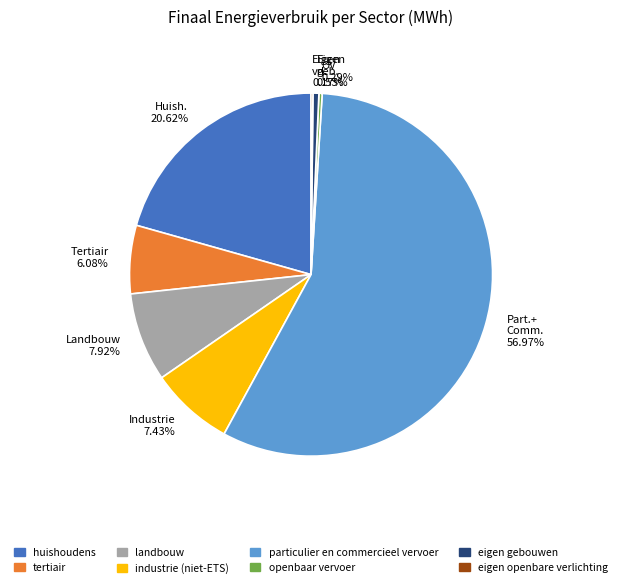

What is the largest slice in the pie chart?

Part.+ Comm. 56.97%